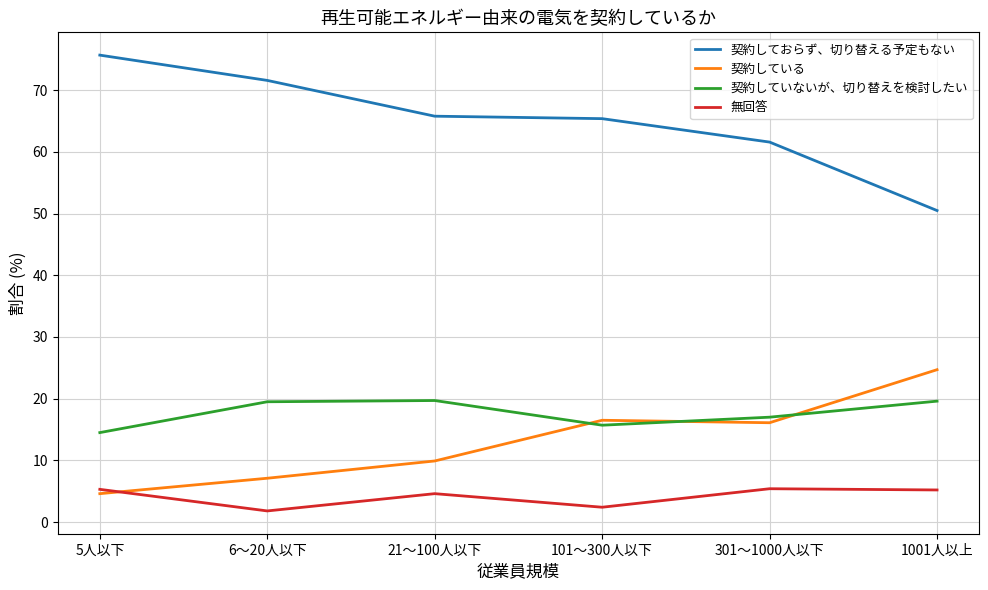

Rank the series at 5人以下 from highest to lowest value.

契約しておらず、切り替える予定もない, 契約していないが、切り替えを検討したい, 無回答, 契約している